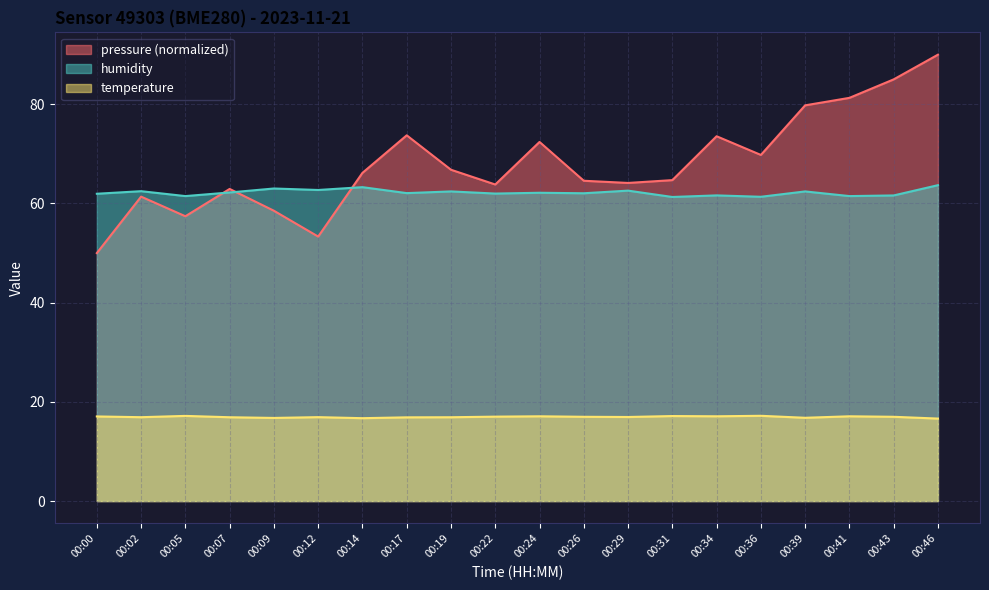

How many lines are shown in the chart?

3